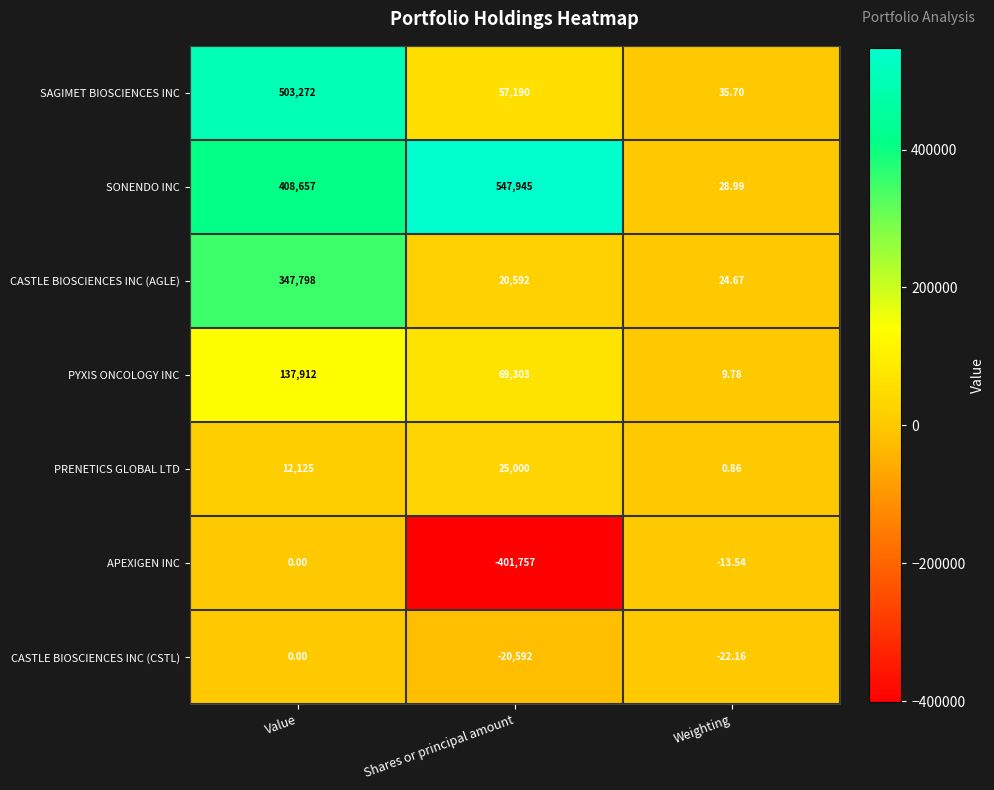

At which category is the sum across all series the highest?

Value